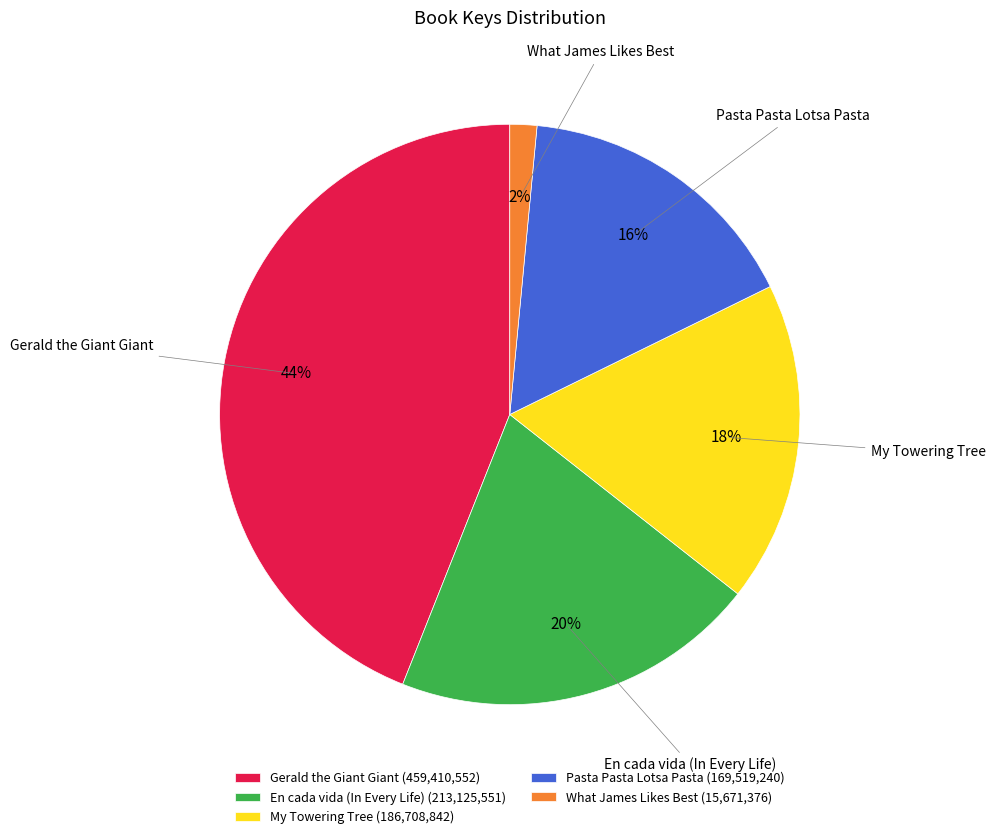

Is there any slice that represents more than half of the pie?

No